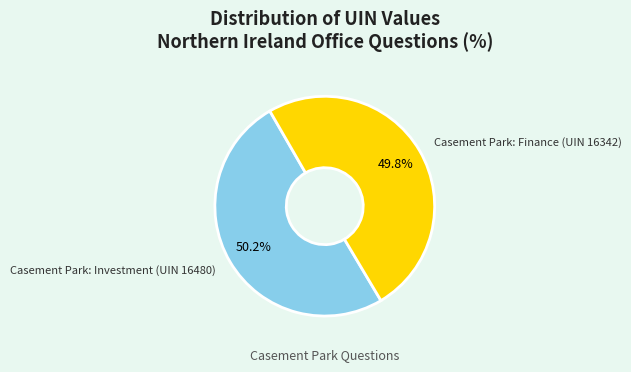

Approximately how many times larger is the value at Casement Park: Finance (UIN 16342) compared to Casement Park: Investment (UIN 16480)?

1.0